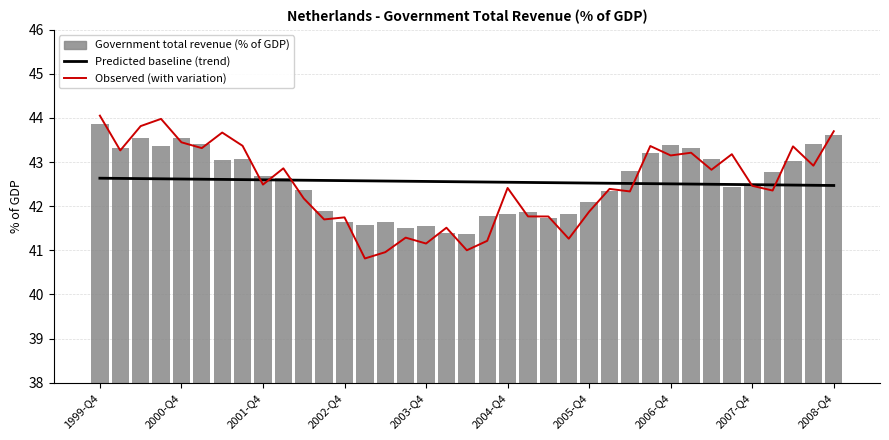

How many data points in Observed (with variation) are less than 42?

13